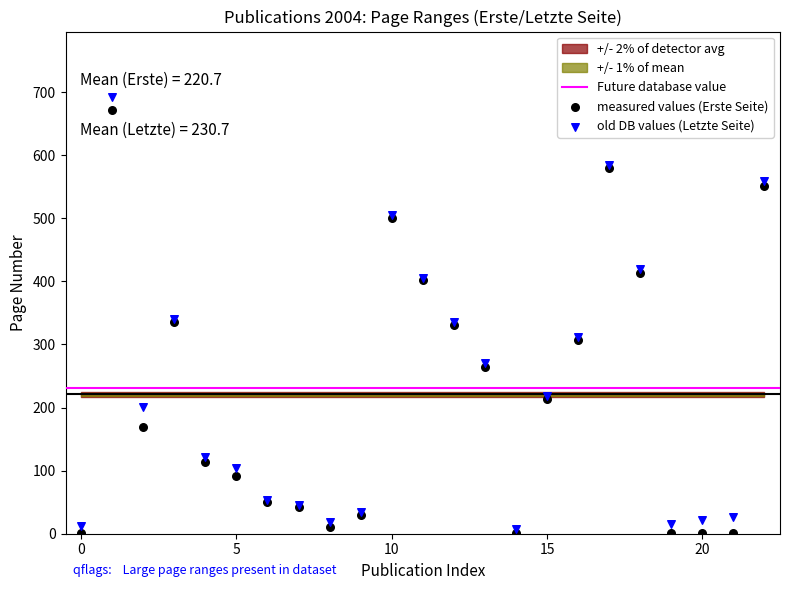

Which series reaches the maximum Y coordinate?

old DB values (Letzte Seite)